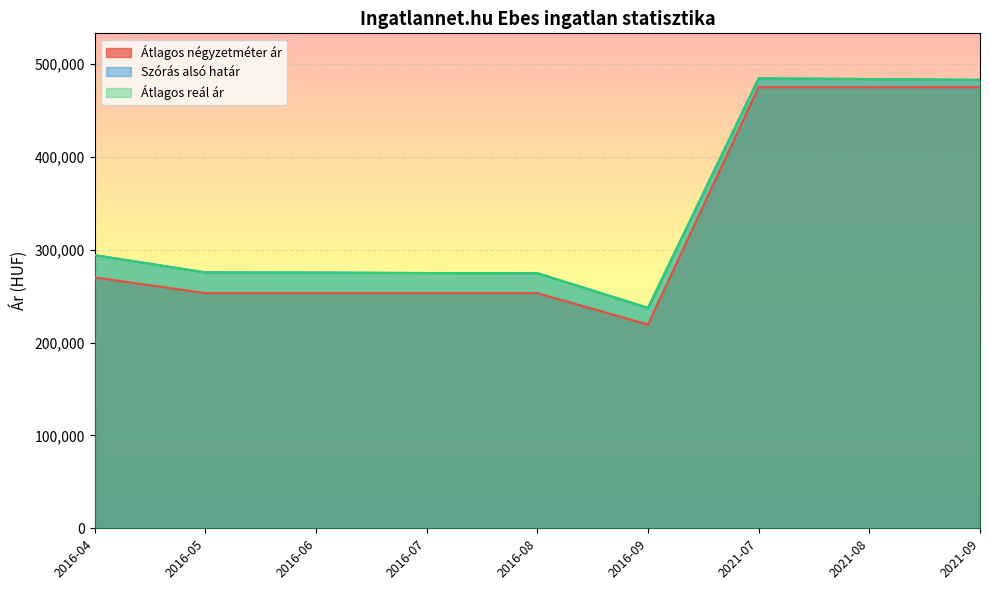

The Átlagos négyzetméter ár series shows 177791 at 2021-08. True or false?

False